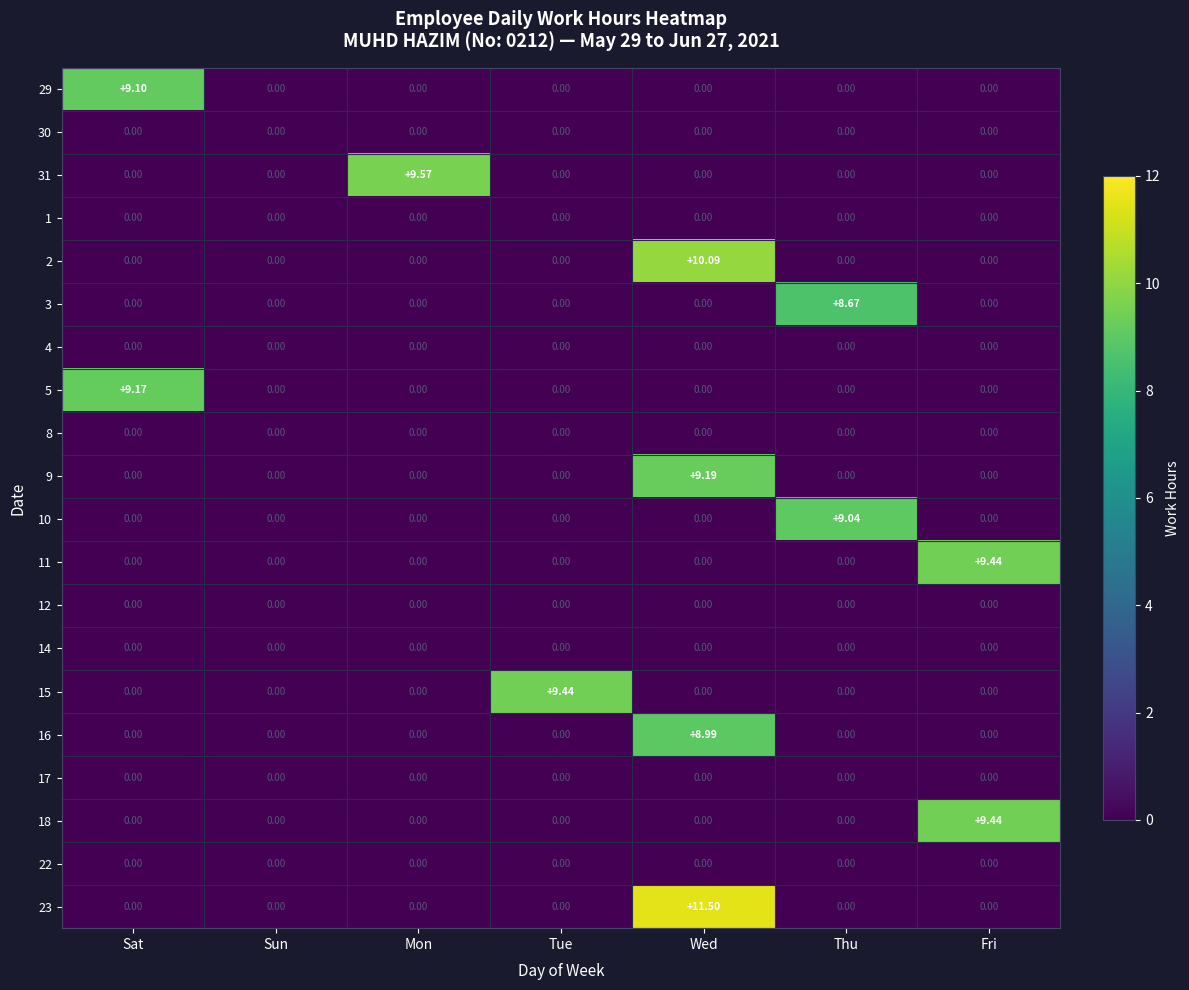

Which category has the highest value across all series?

Wed